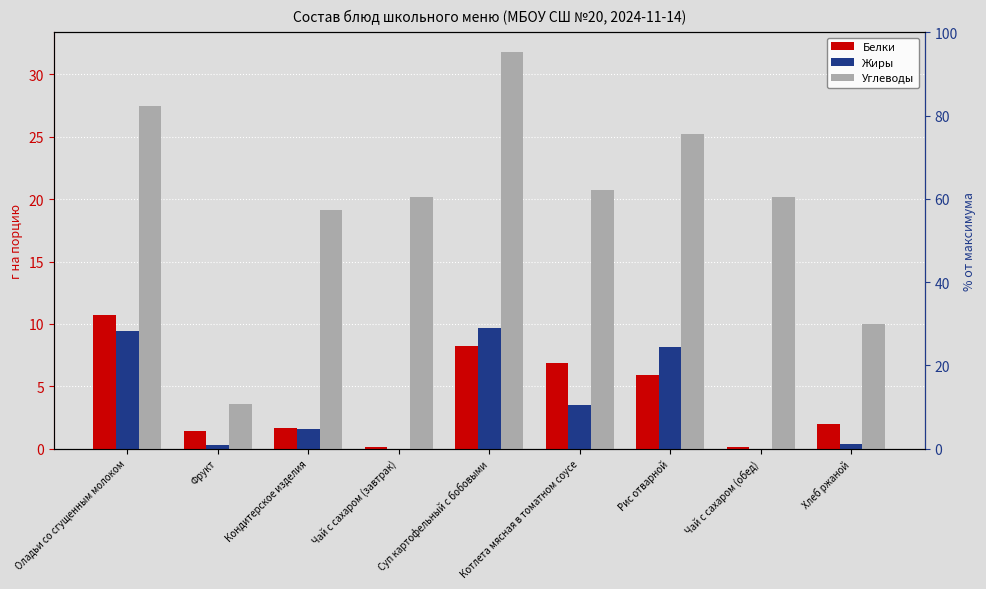

Rank the series at Чай с сахаром (завтрак) from highest to lowest value.

Углеводы, Белки, Жиры